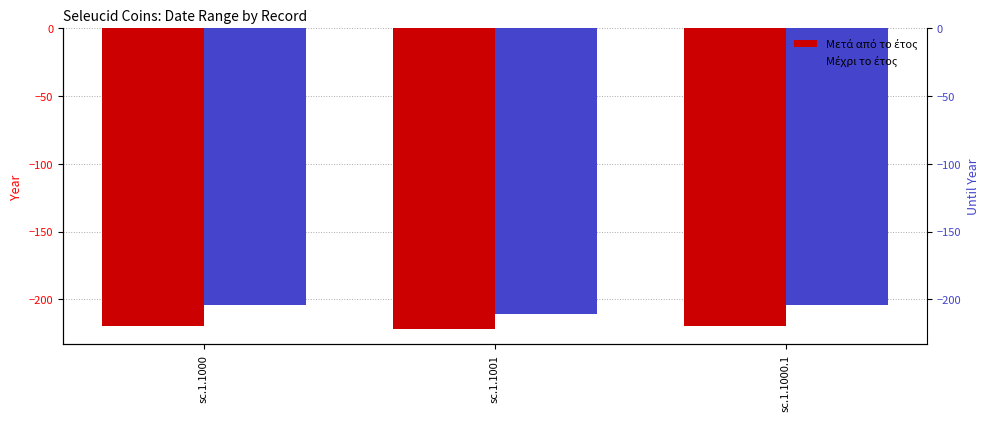

Reading left to right, transcribe all the data shown in this chart.

Μετά από το έτος: sc.1.1000=-220	sc.1.1001=-222	sc.1.1000.1=-220
Μέχρι το έτος: sc.1.1000=-204	sc.1.1001=-211	sc.1.1000.1=-204